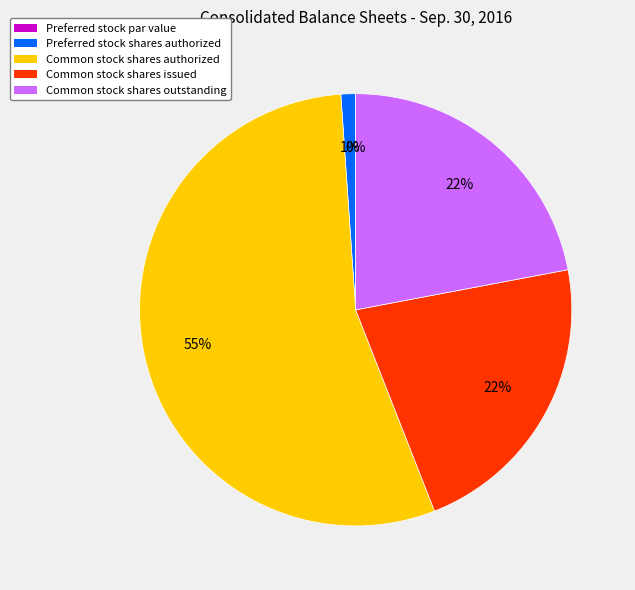

Rank the categories by value from lowest to highest.

Preferred stock par value, Preferred stock shares authorized, Common stock shares issued, Common stock shares outstanding, Common stock shares authorized